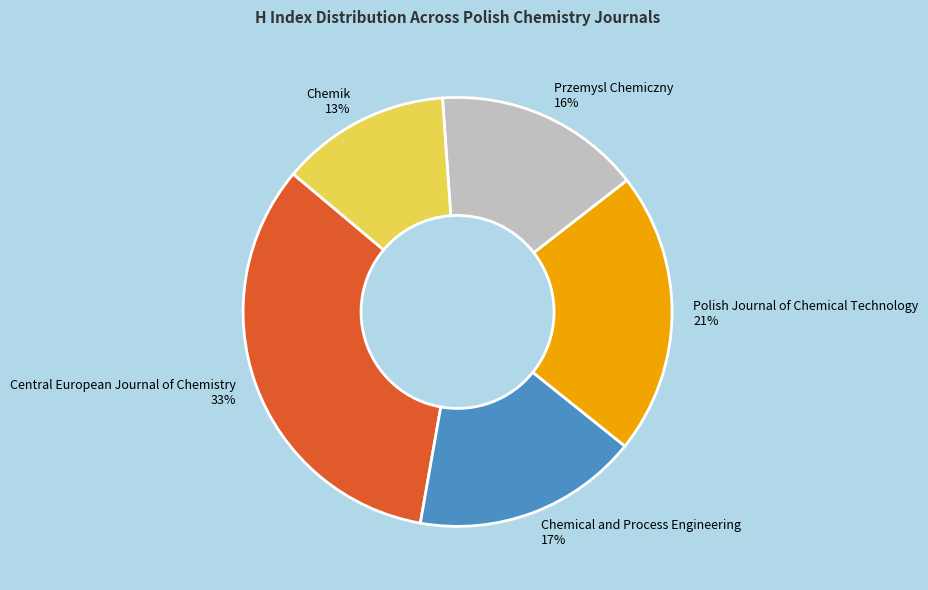

How many slices are in this pie chart?

5